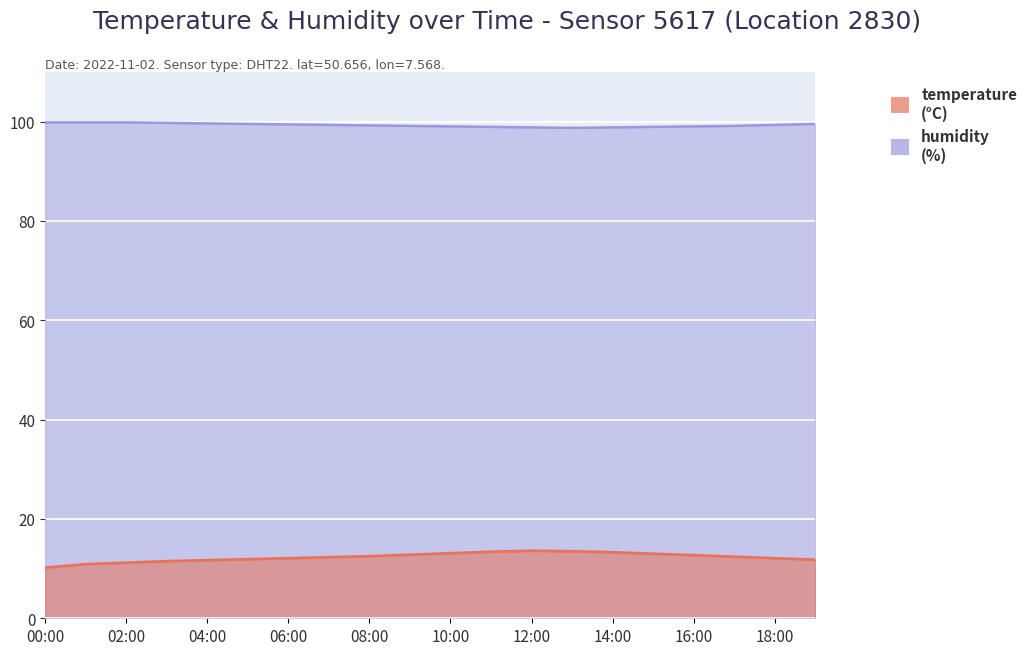

What is the maximum value for temperature?

13.6